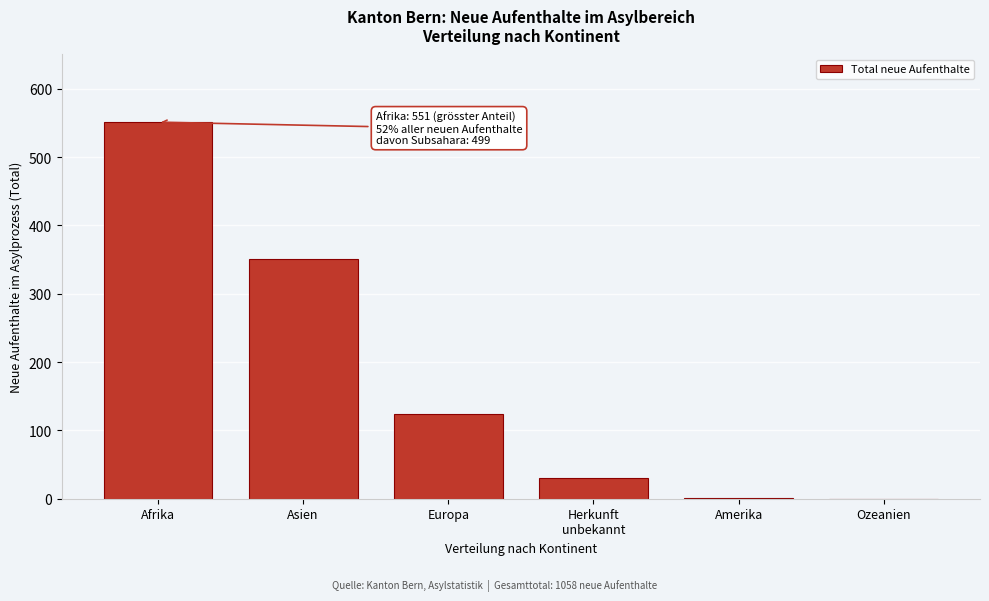

Between Europa and Asien, which is larger?

Asien